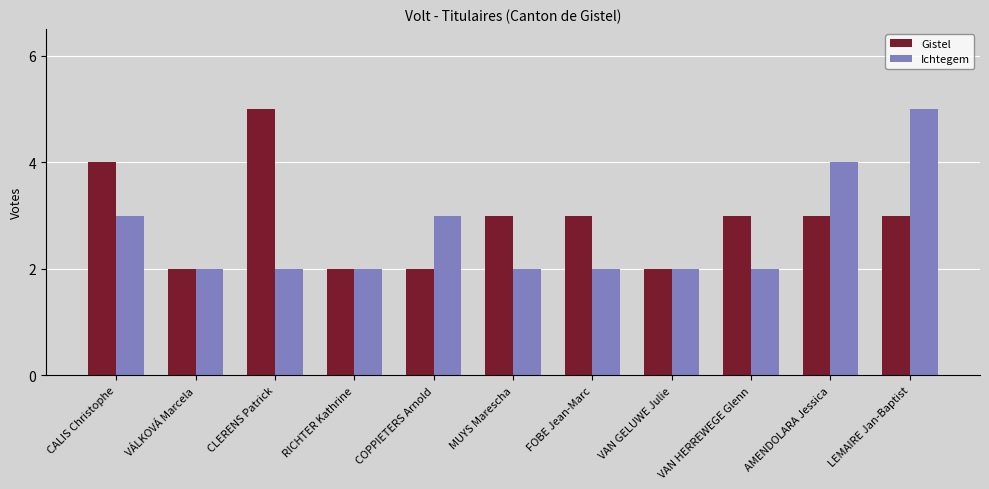

What is the difference between the maximum and minimum values in the Gistel series?

3